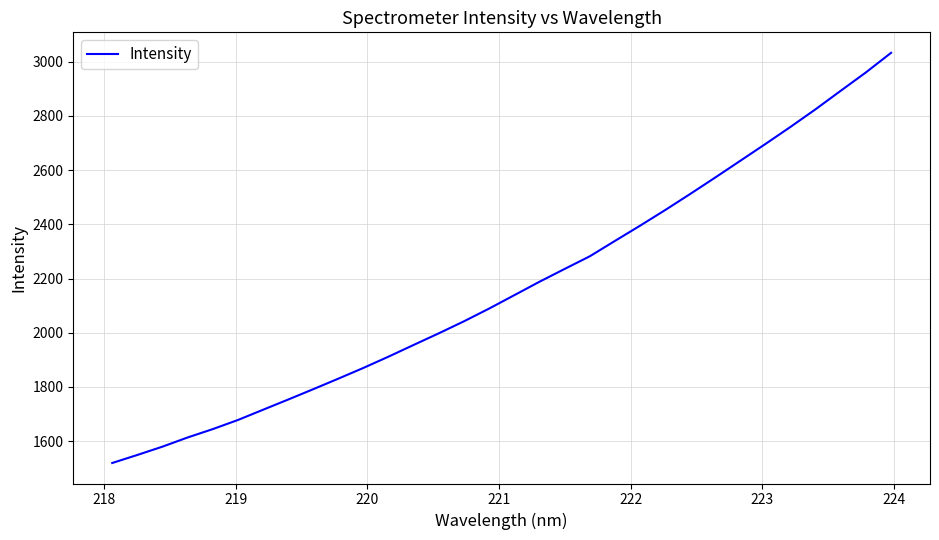

What is the difference between the maximum and minimum values?

1512.6